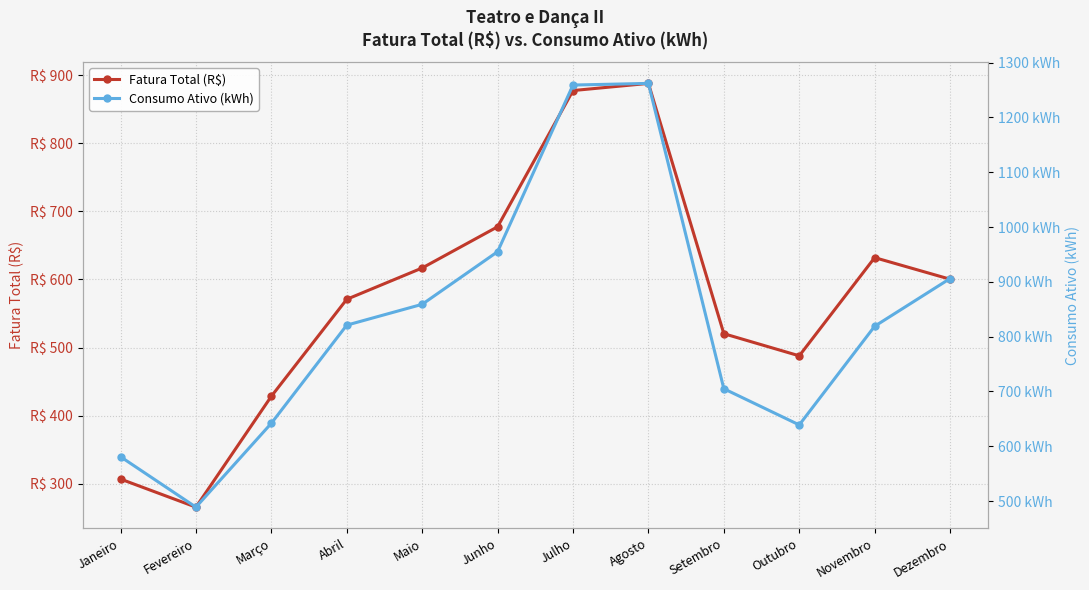

What position from the right is Dezembro?

1